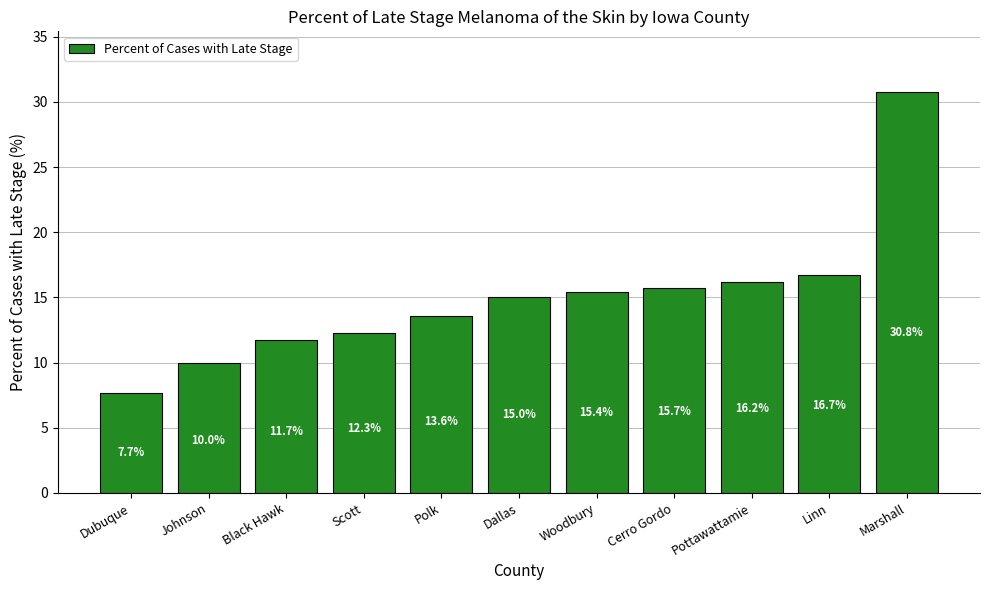

The value at Johnson is 2.0. True or false?

False